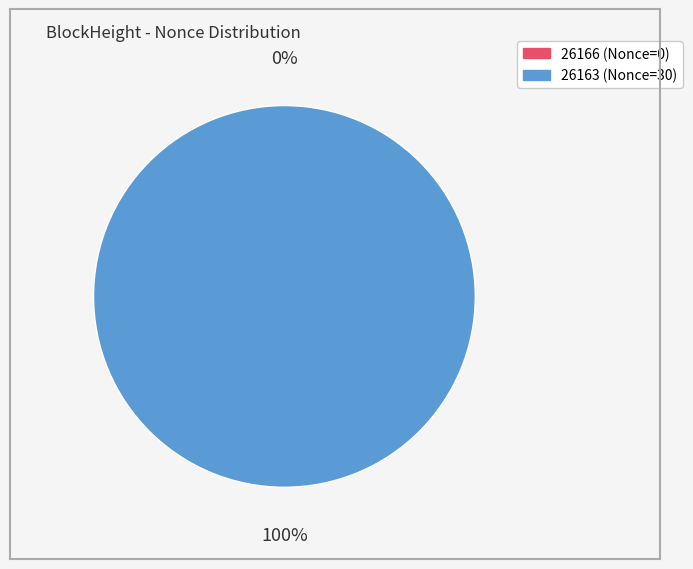

Is it true that 26166 is 1% of the pie?

False